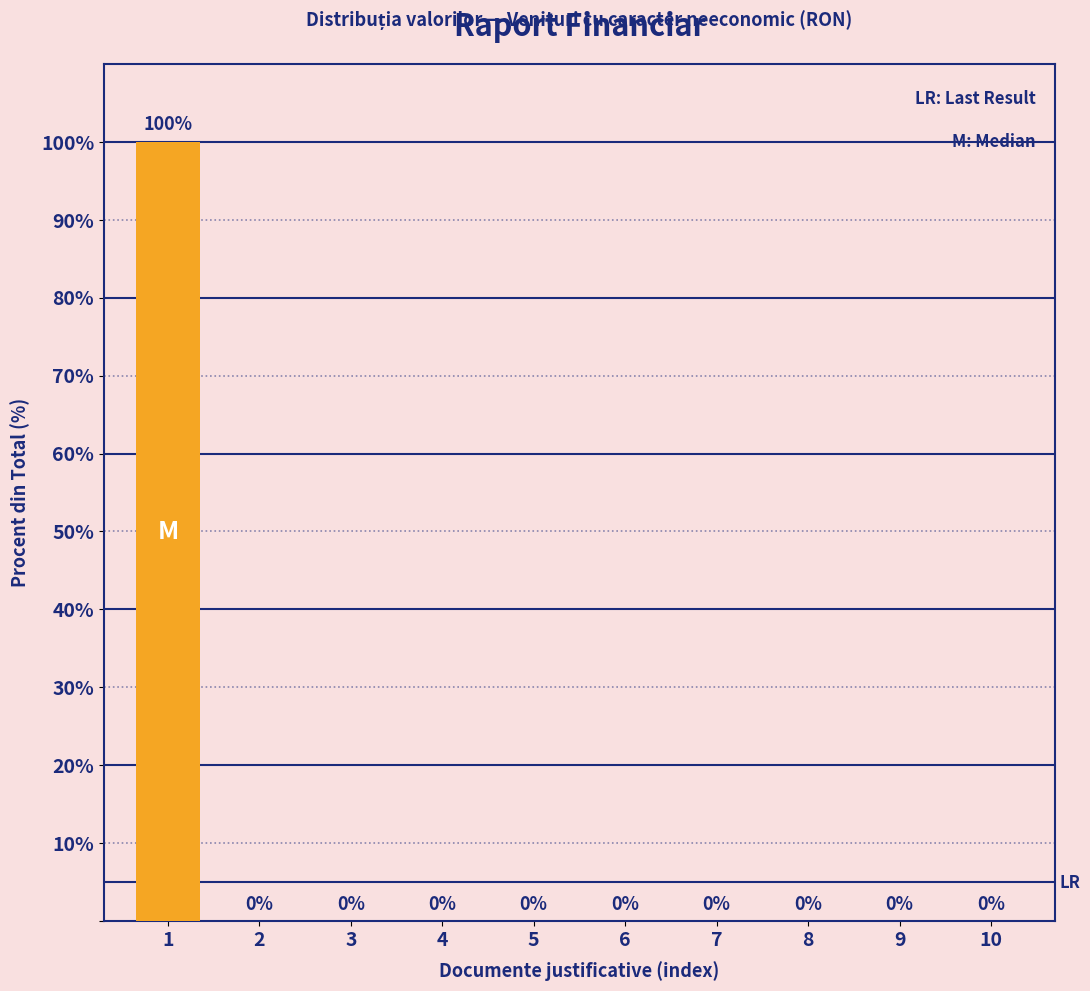

Reading right to left, list all the values displayed in this chart.

10=0	9=0	8=0	7=0	6=0	5=0	4=0	3=0	2=0	1=100